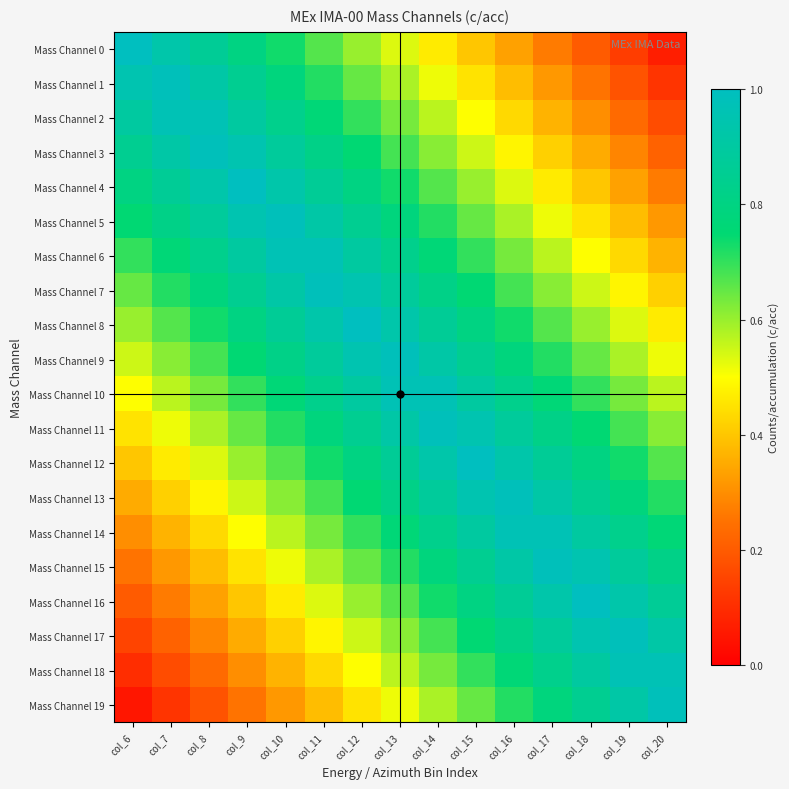

How many data points does each series have?

15